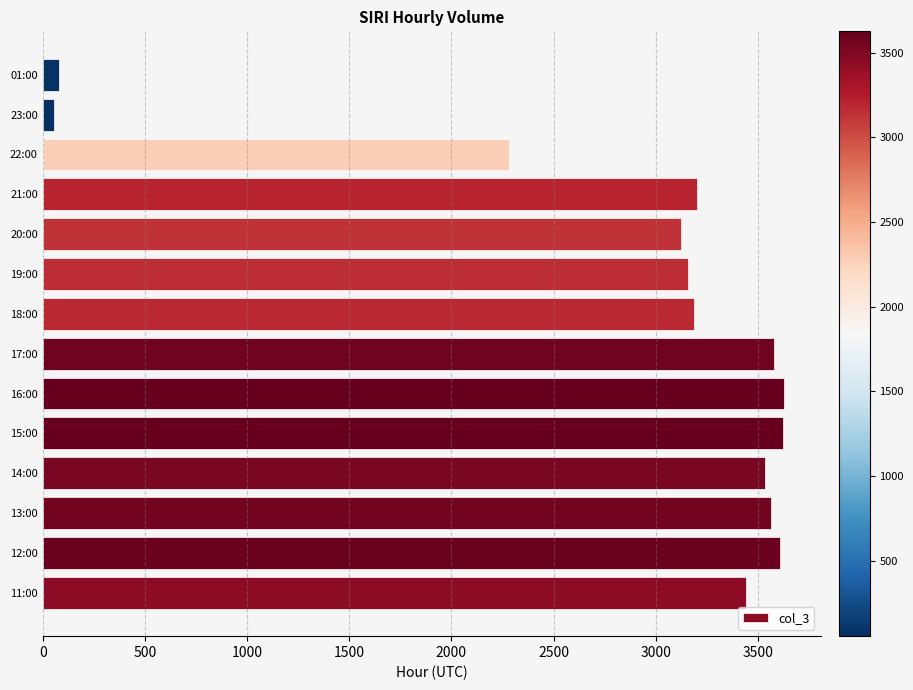

Does the chart contain any negative values?

No